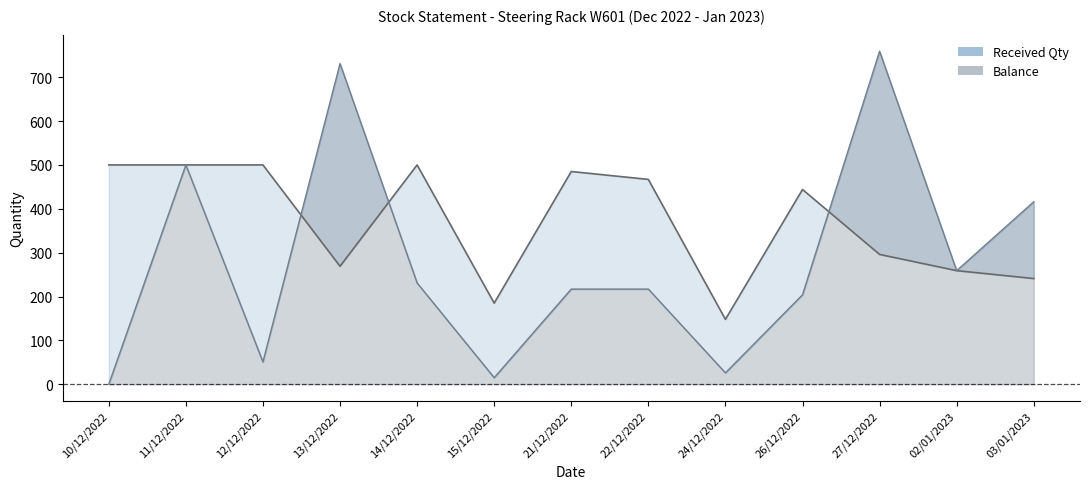

At 11/12/2022, list the series in order from smallest to largest.

Received Qty, Balance